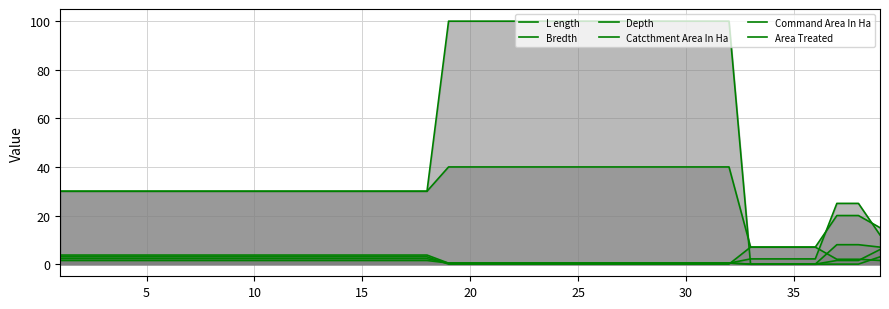

How many lines are shown in the chart?

6